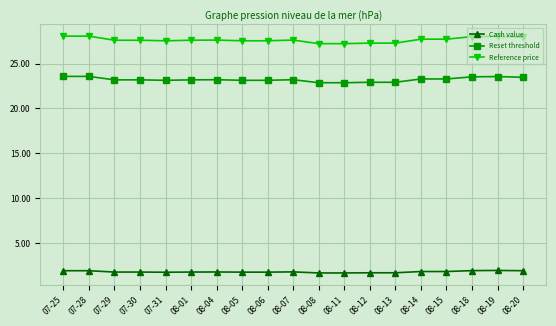

What is the difference between the maximum and minimum values in the Reset threshold series?

0.7